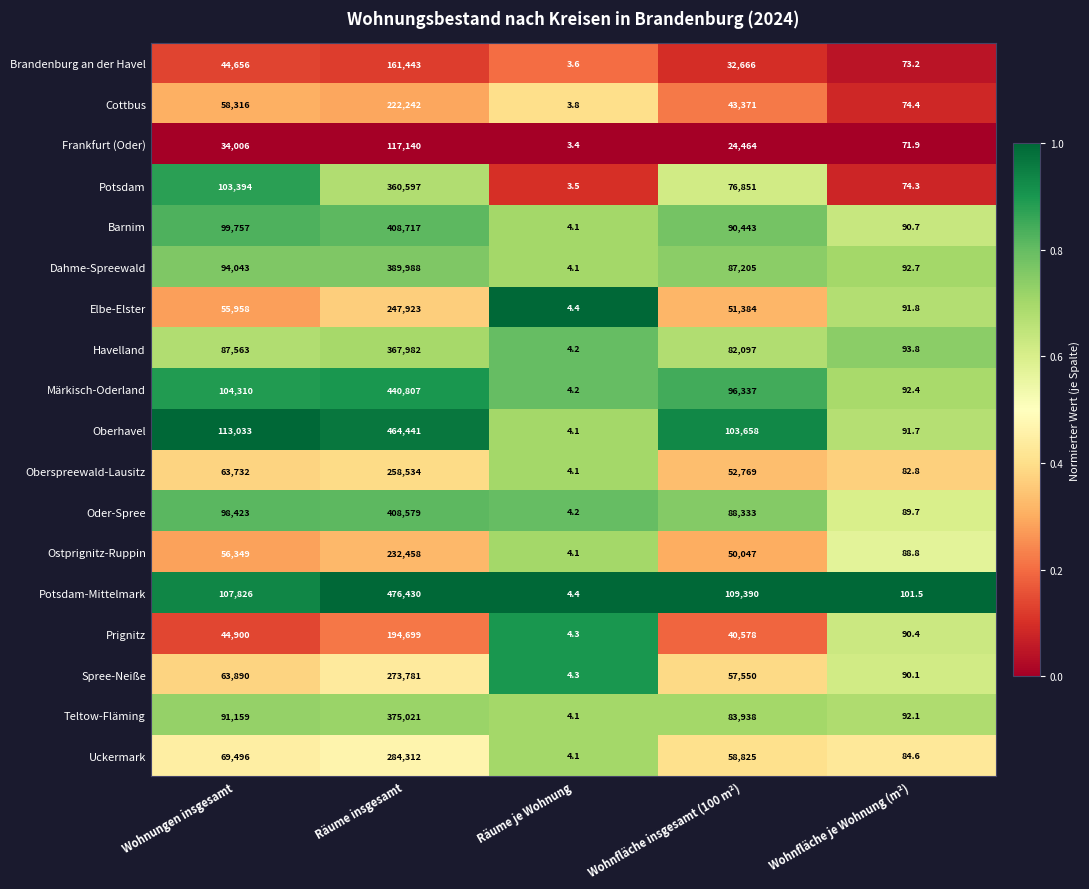

Which series has the largest range (max minus min)?

Potsdam-Mittelmark